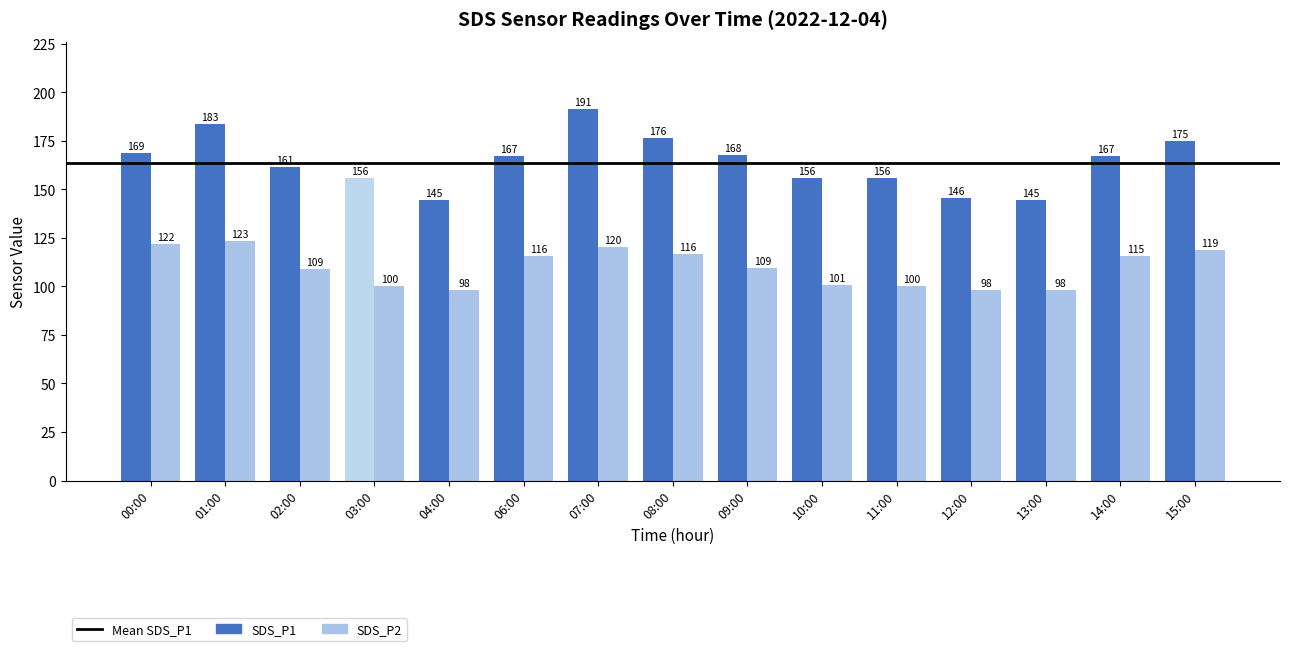

Reading left to right, transcribe all the data shown in this chart.

SDS_P1: 00:00=168.9	01:00=183.4	02:00=161.5	03:00=155.8	04:00=144.7	06:00=167.2	07:00=191.5	08:00=176.3	09:00=167.6	10:00=155.6	11:00=155.8	12:00=145.6	13:00=144.7	14:00=167.3	15:00=175.1
SDS_P2: 00:00=121.9	01:00=123.4	02:00=109.0	03:00=100.1	04:00=98.3	06:00=115.5	07:00=120.1	08:00=116.5	09:00=109.4	10:00=100.6	11:00=100.1	12:00=98.0	13:00=98.3	14:00=115.5	15:00=118.7